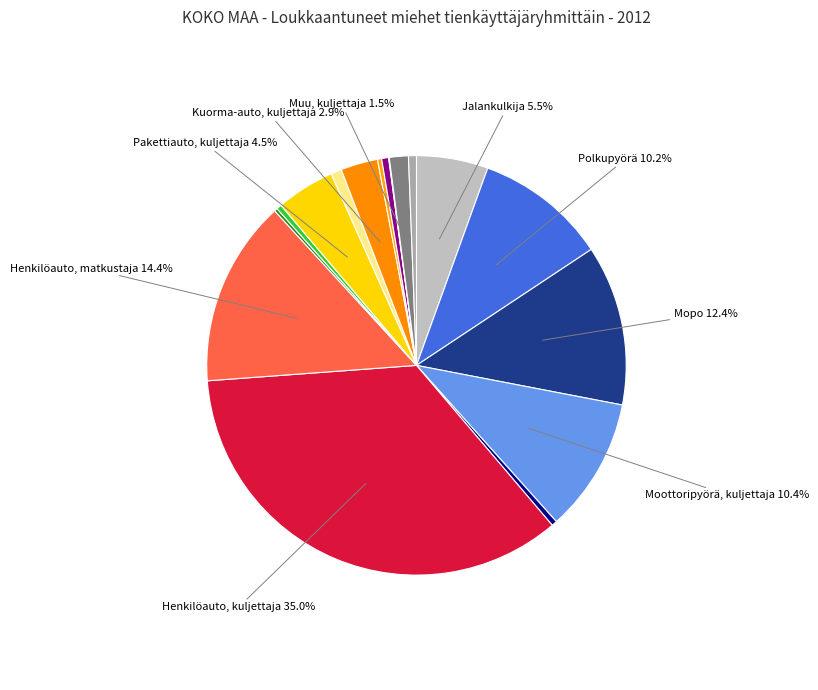

What is the largest slice in the pie chart?

Henkilöauto, kuljettaja